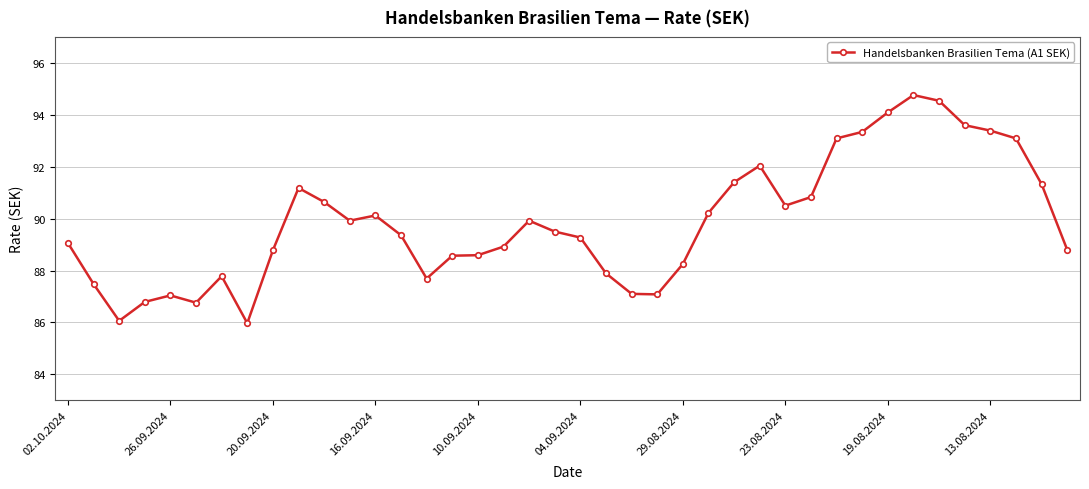

True or false: there are more than 1 points higher than both neighbors.

True